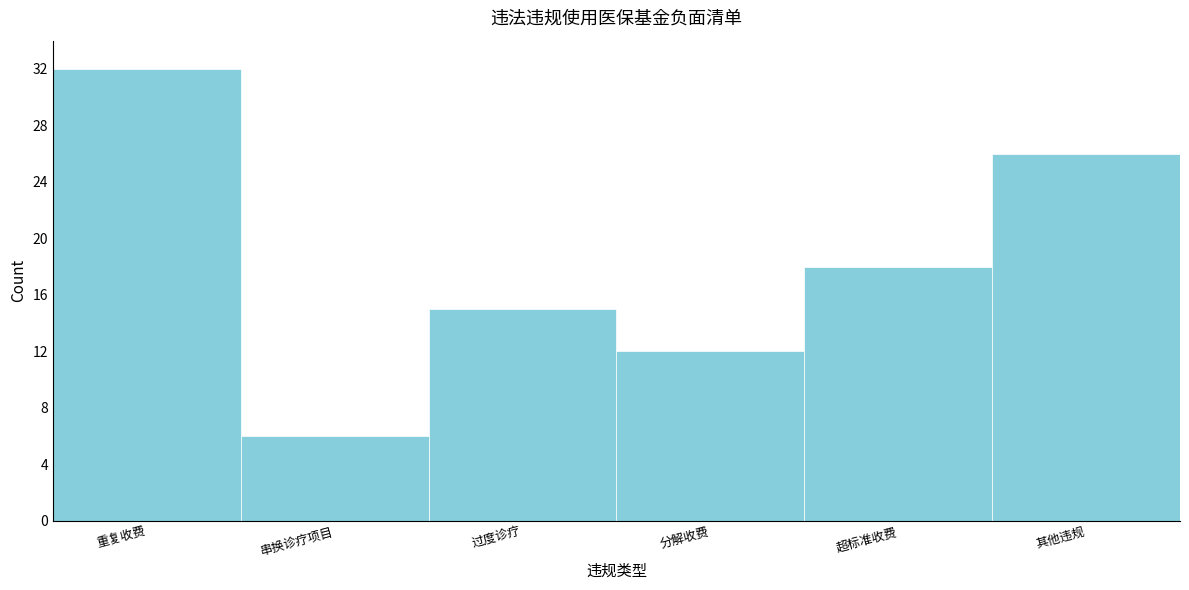

Reading right to left, what are all the values shown in this chart?

26	18	12	15	6	32